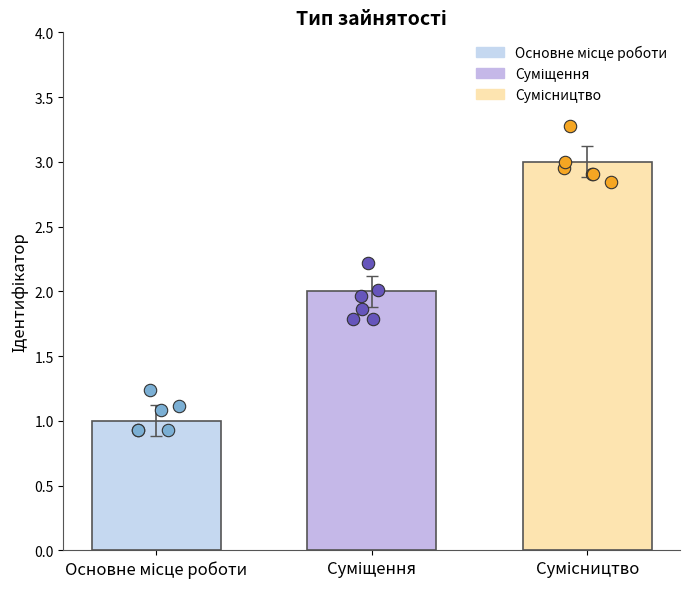

What is the change in value from Суміщення to Сумісництво?

+1